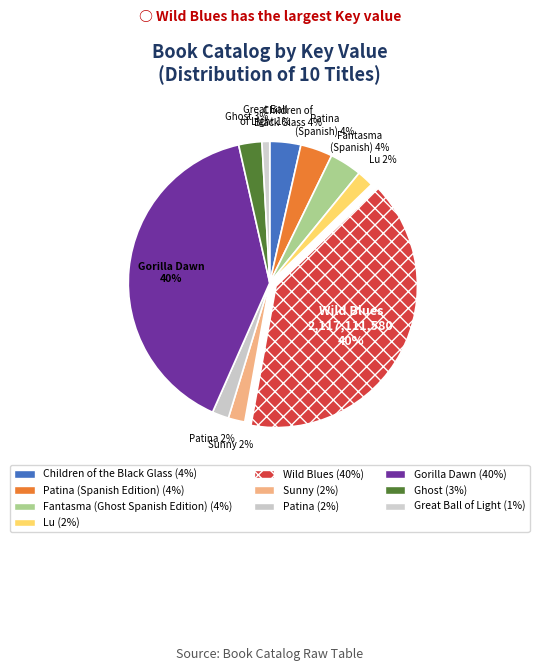

What is the smallest slice in the pie chart?

Great Ball of Light